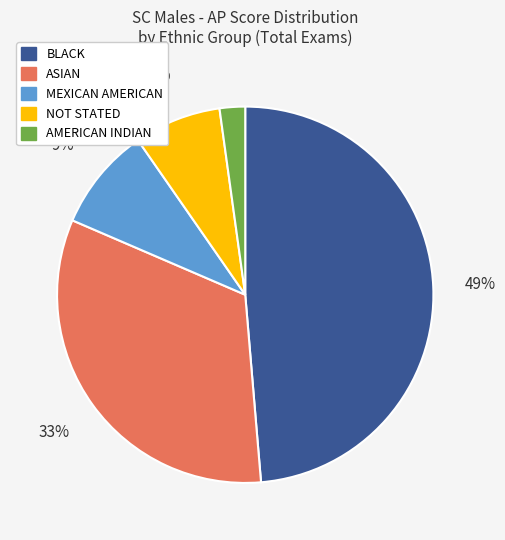

To the nearest percent, what is the average slice percentage?

20%